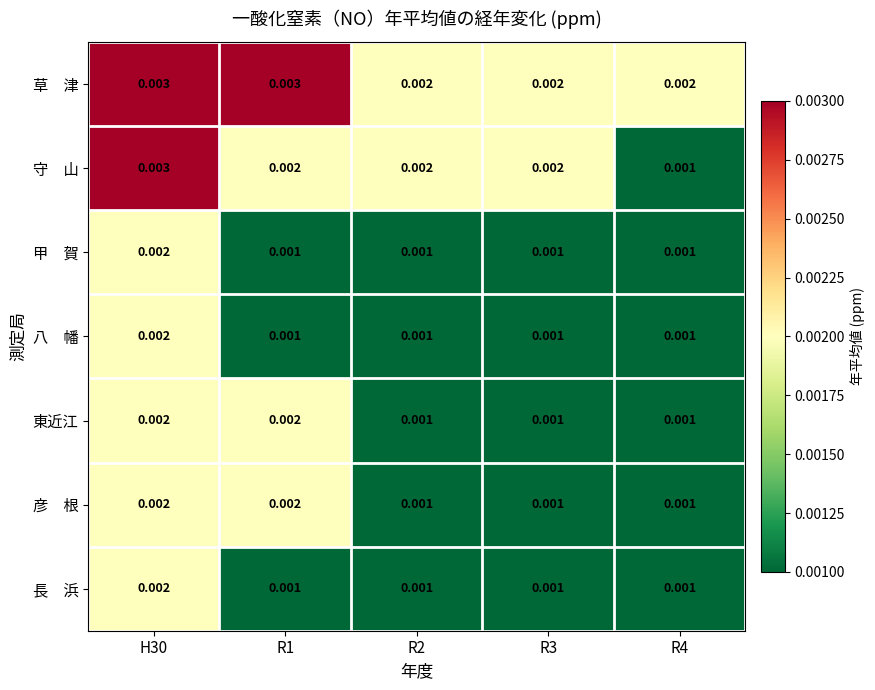

How many data points does each series have?

5